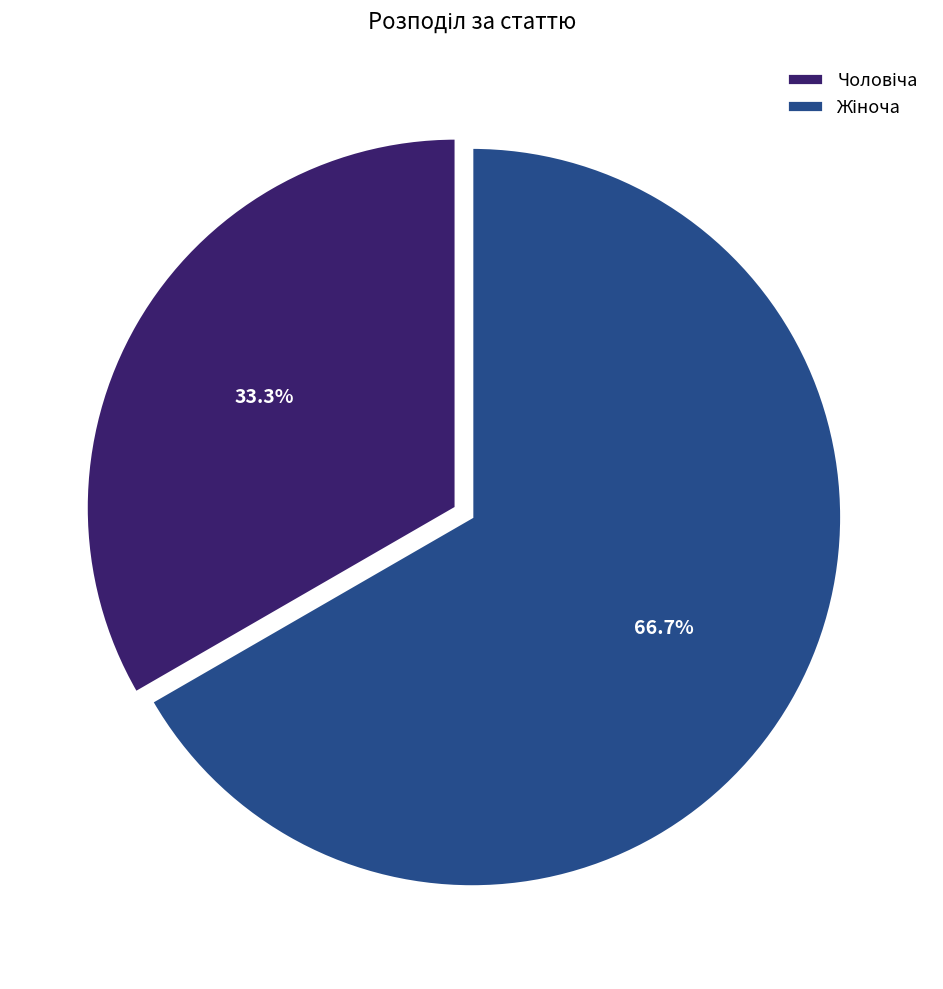

Does any single category account for the majority?

Yes